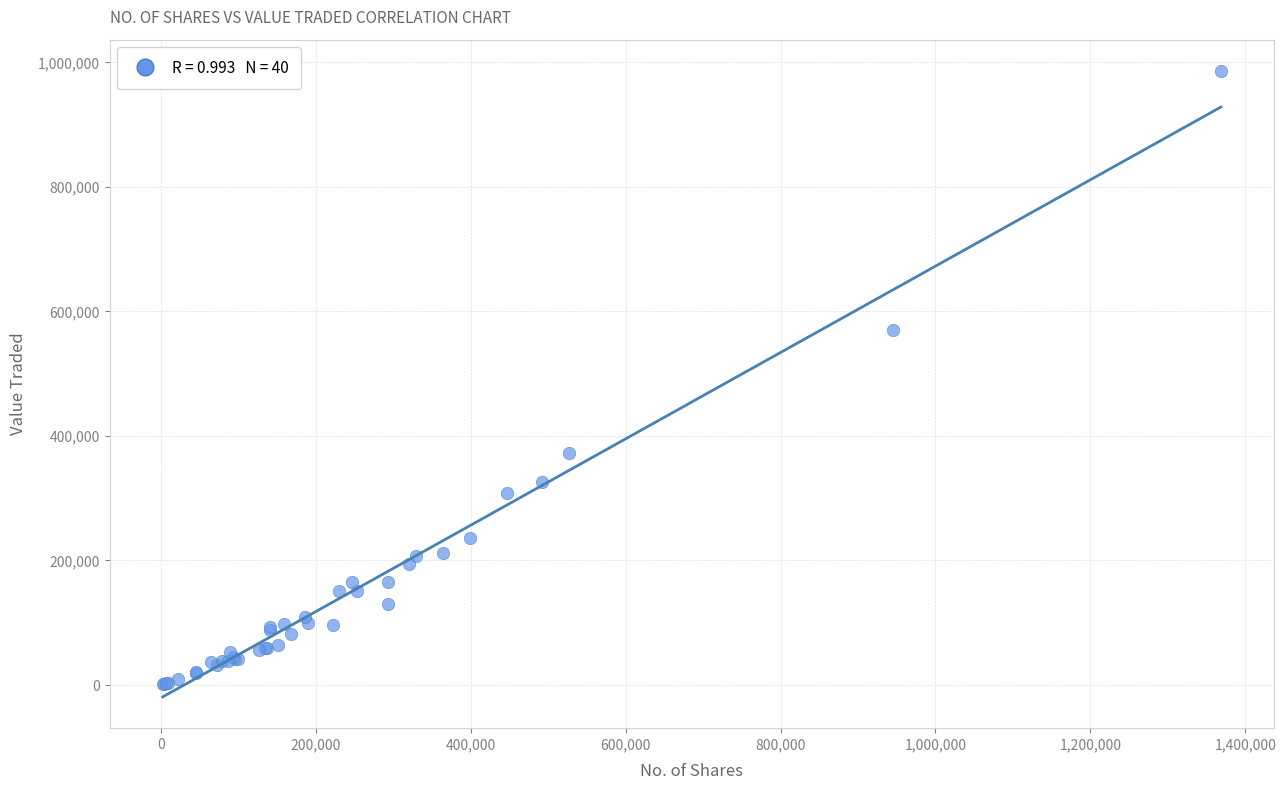

What Y value in the scatter plot is closest to 493499?

570352